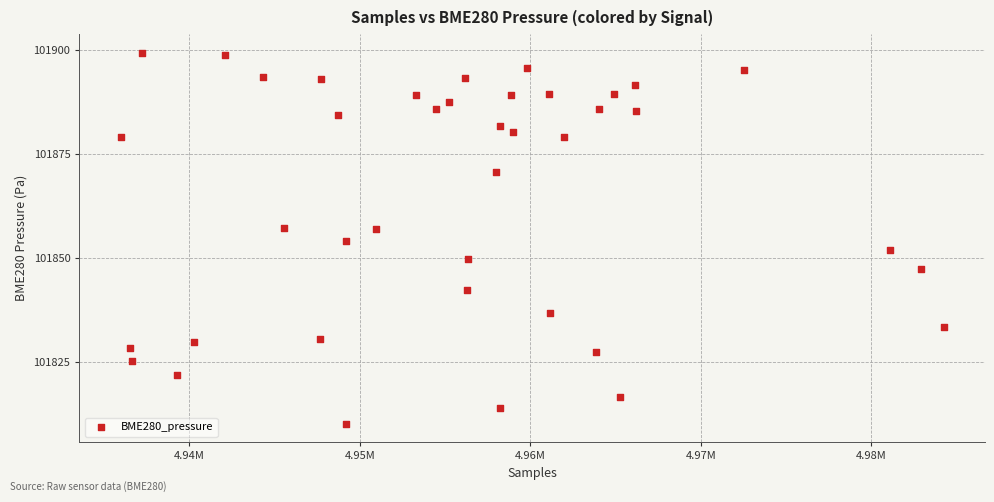

What is the range of X values (max minus min)?

48300.0